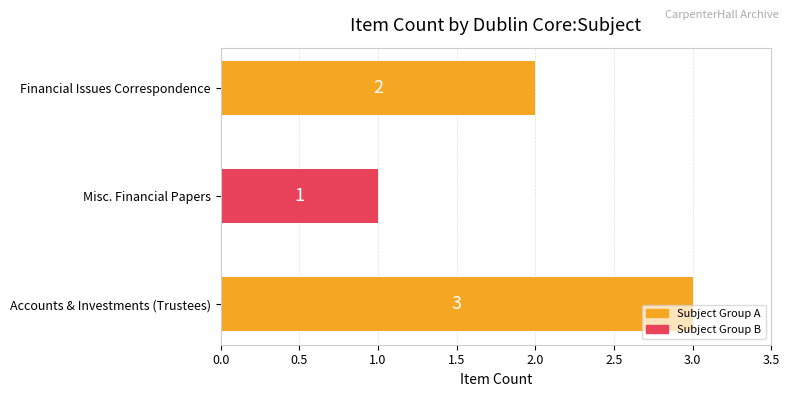

Count the values in the range 1 to 3.

3